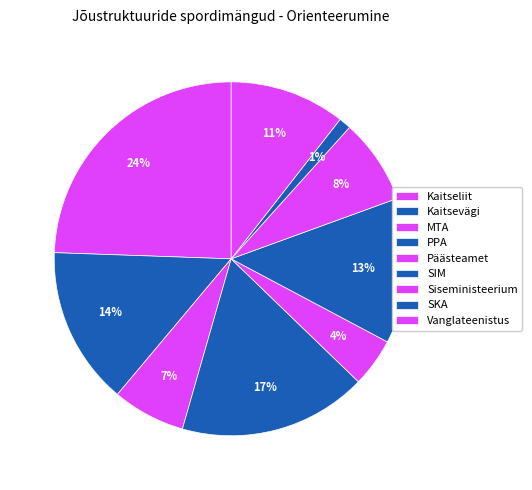

Is there a majority slice in this chart?

No